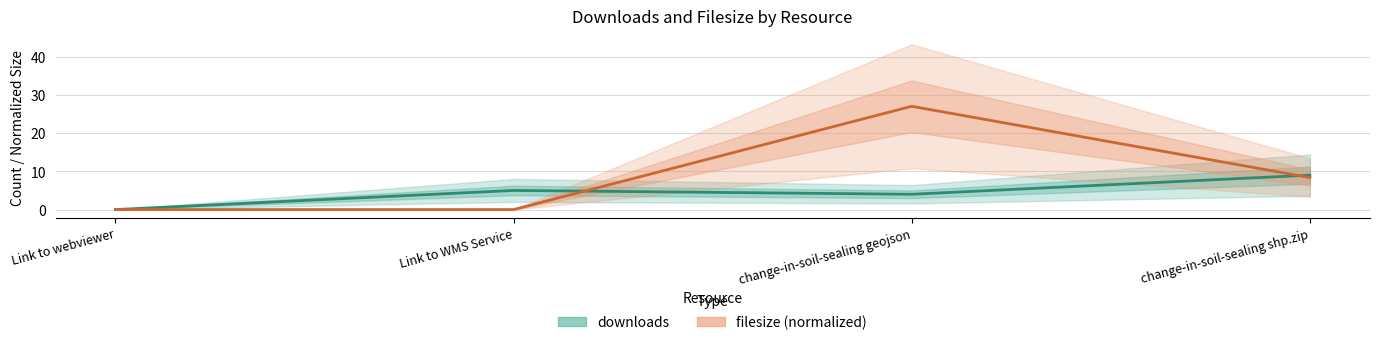

Between change-in-soil-sealing shp.zip and Link to WMS Service, which is larger?

change-in-soil-sealing shp.zip